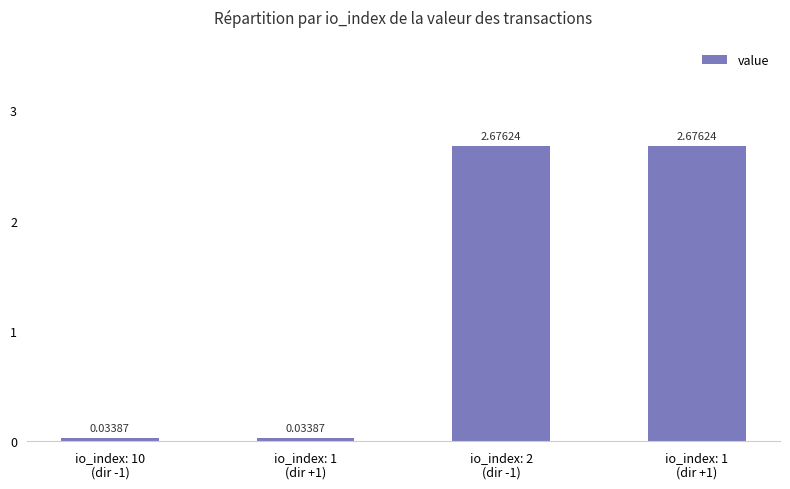

What is the sum of the values at io_index: 1
(dir +1) and io_index: 1
(dir +1)?

2.7